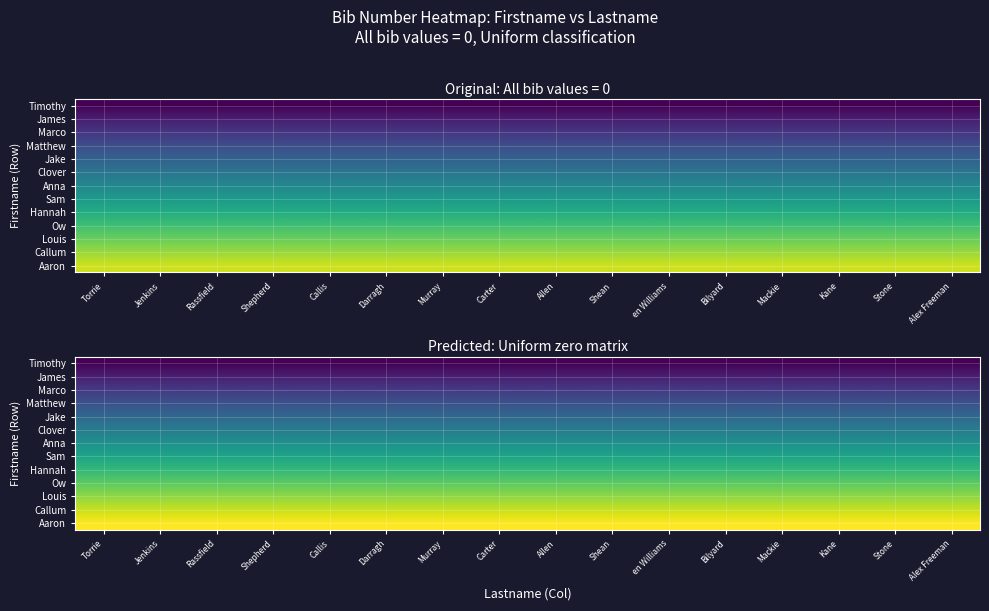

At Shepherd, list the series in order from largest to smallest.

Aaron, Callum, Louis, Ow, Hannah, Sam, Anna, Clover, Jake, Matthew, Marco, James, Timothy